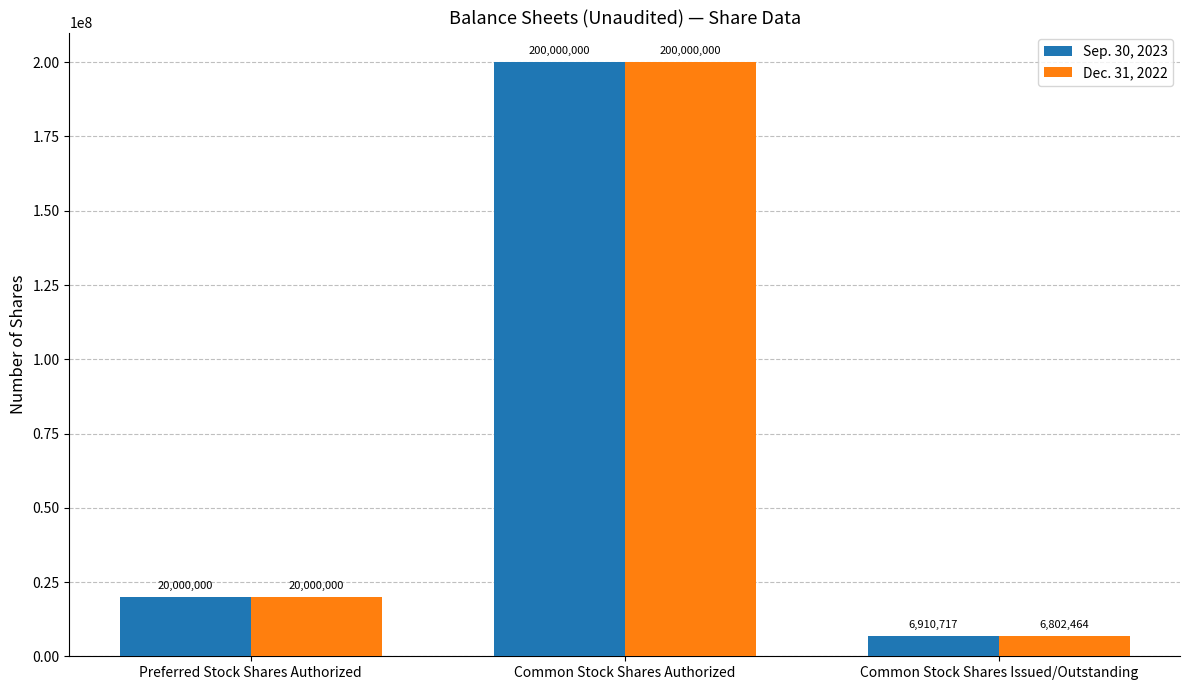

List the labels in order of Dec. 31, 2022 value, smallest first.

Common Stock Shares Issued/Outstanding, Preferred Stock Shares Authorized, Common Stock Shares Authorized